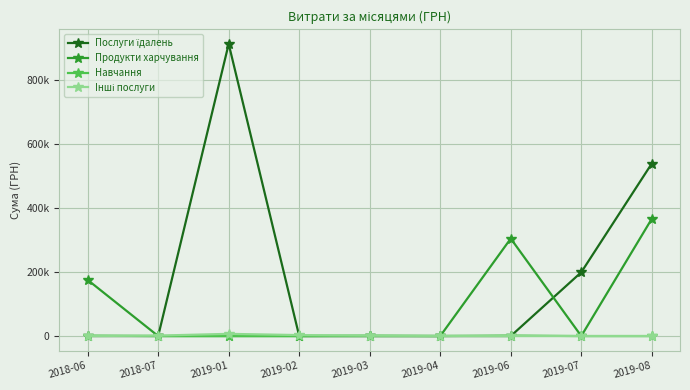

Is it true that Навчання equals 0.0 at 2018-07?

True